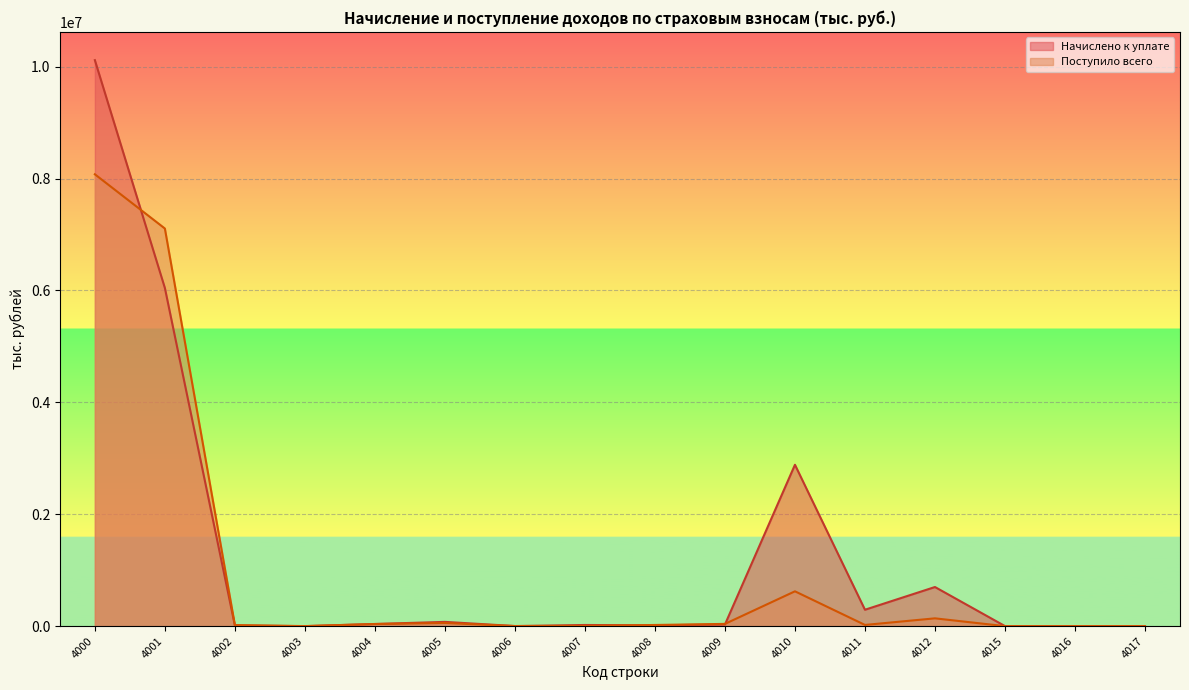

List the series in order of their peak value, lowest first.

Поступило всего, Начислено к уплате